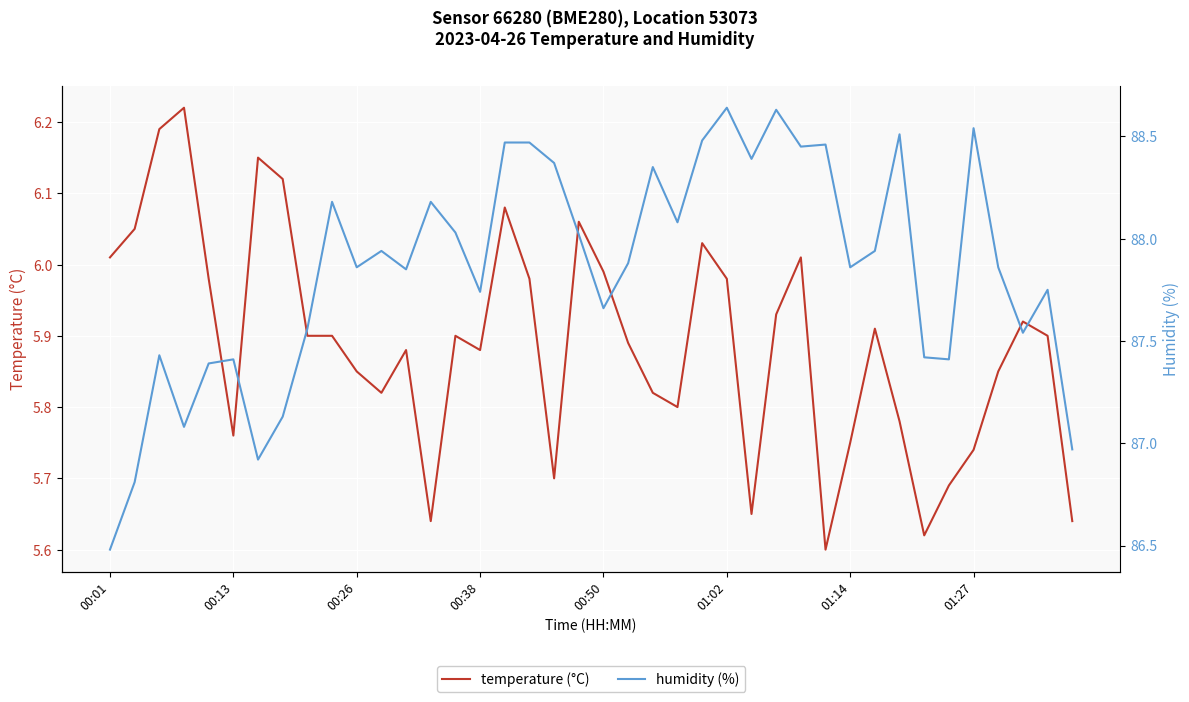

How many lines are shown in the chart?

2